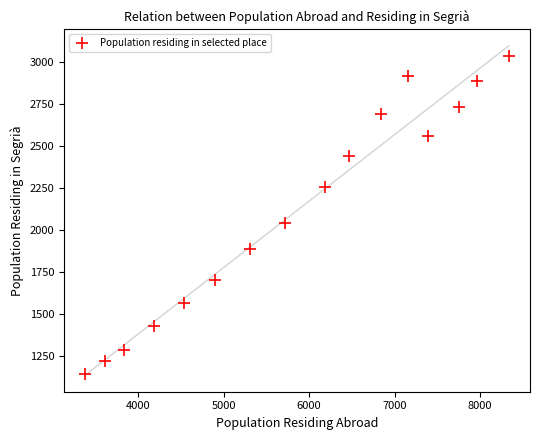

What Y value in the scatter plot is closest to 2092?

2045